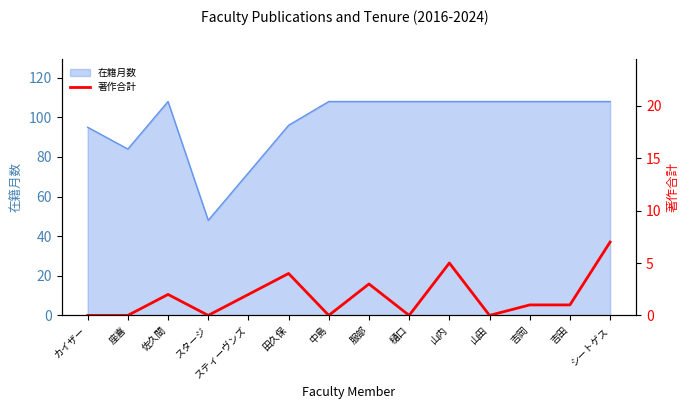

Reading right to left, what are all the values shown in this chart?

7	1	1	0	5	0	3	0	4	2	0	2	0	0